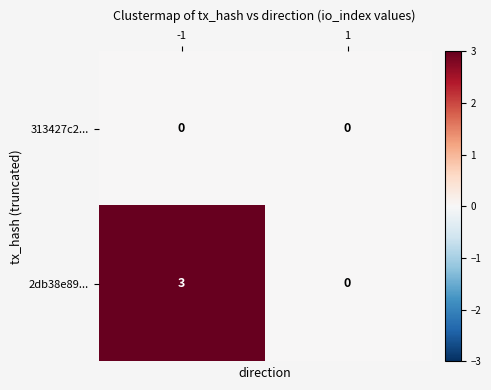

What is the spread (max minus min) of values at -1?

3